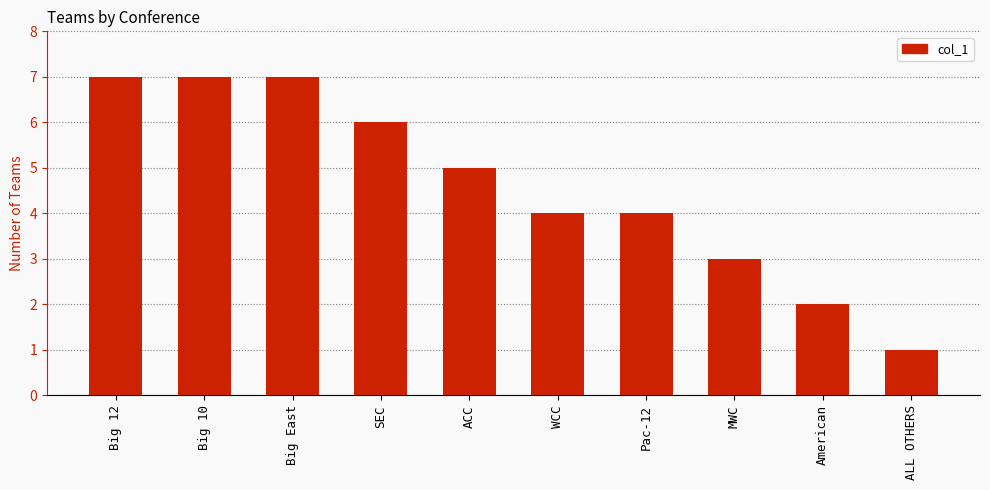

At which label does the data first exceed 5?

Big 12